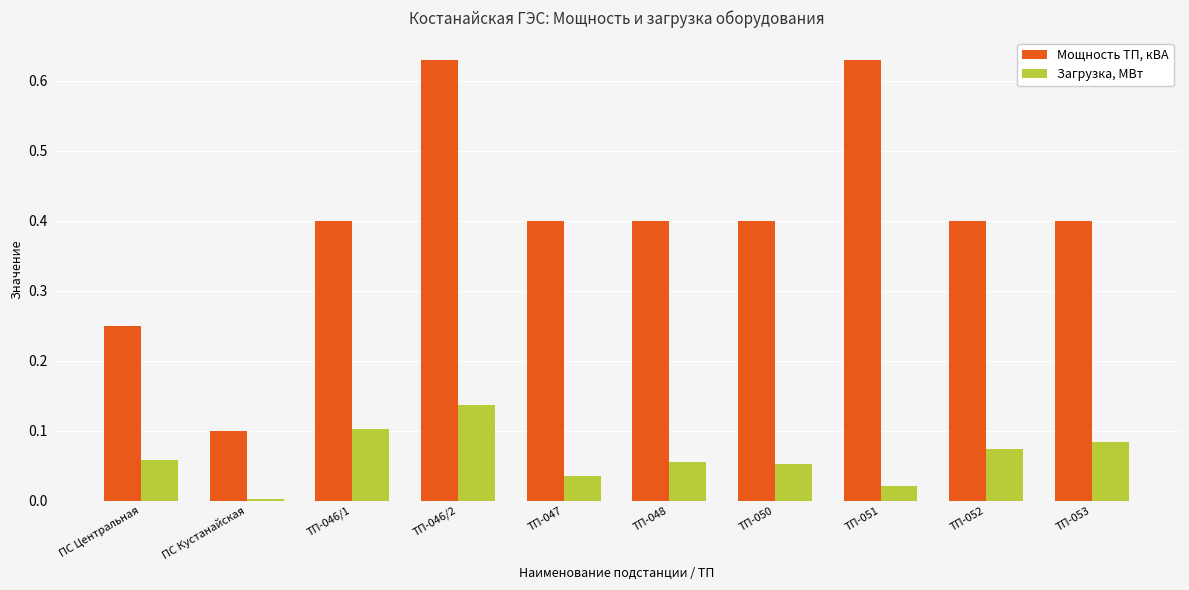

List the series in order of their peak value, highest first.

Мощность ТП, кВА, Загрузка, МВт